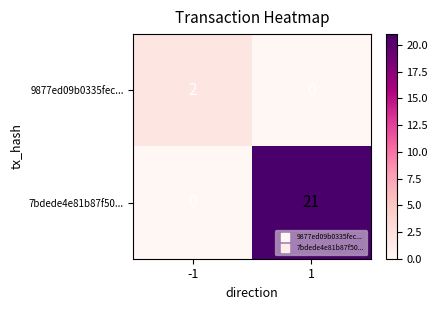

Reading left to right, list all the values displayed in this chart.

9877ed09b0335fec...: 2	0
7bdede4e81b87f50...: 0	21